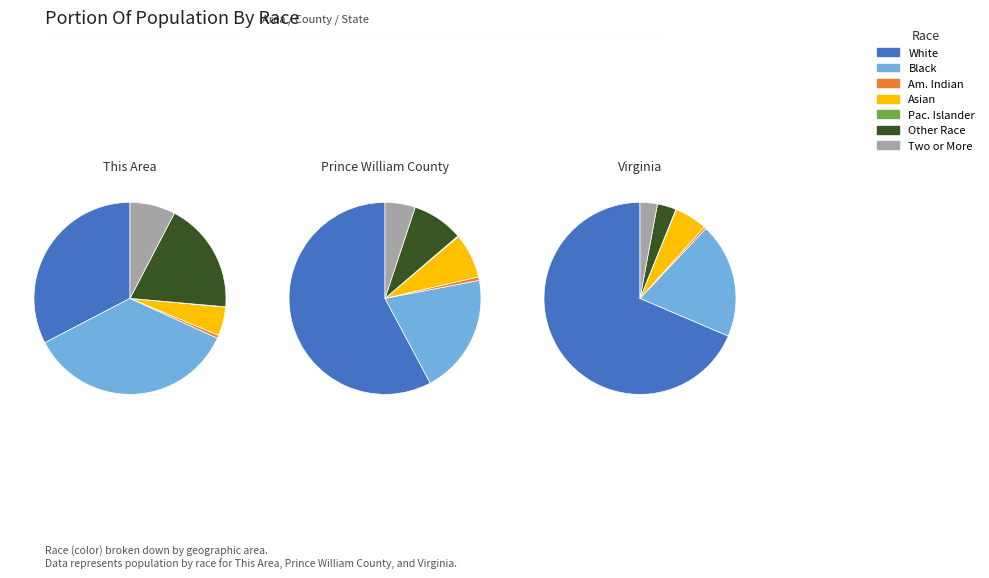

Between White alone and Two or More Races, which series saw the biggest shift?

Virginia